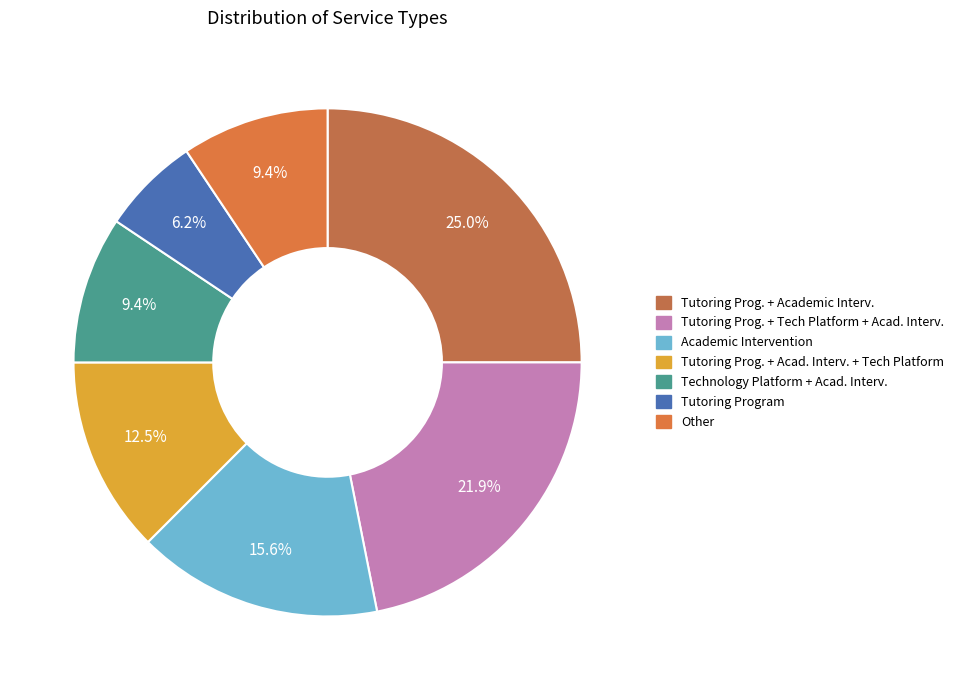

How many slices are in this pie chart?

7